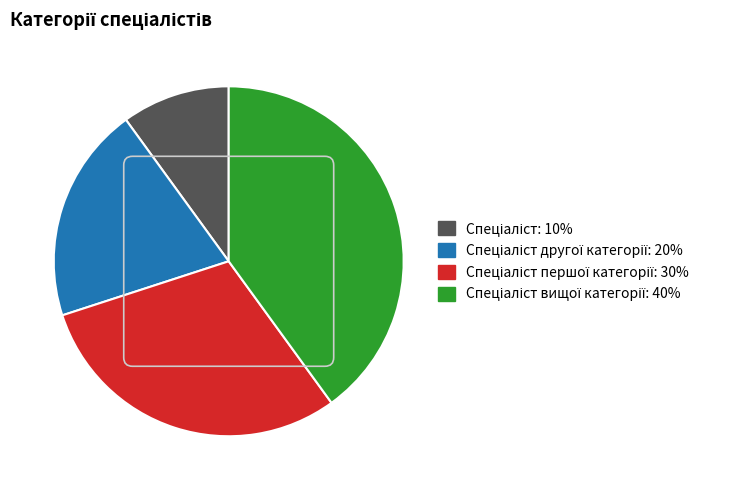

Does any single category account for the majority?

No